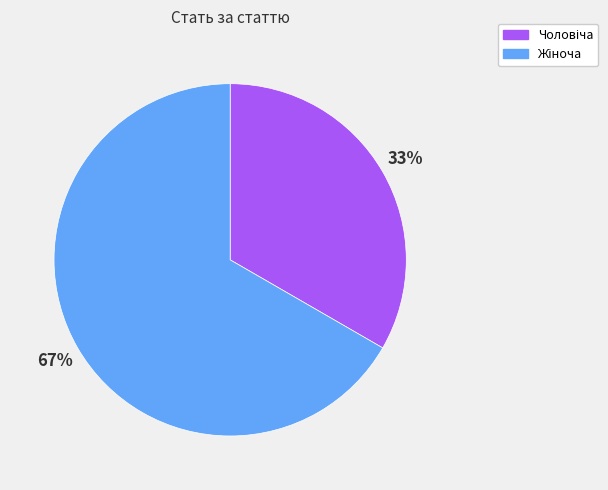

Does any single category account for the majority?

Yes